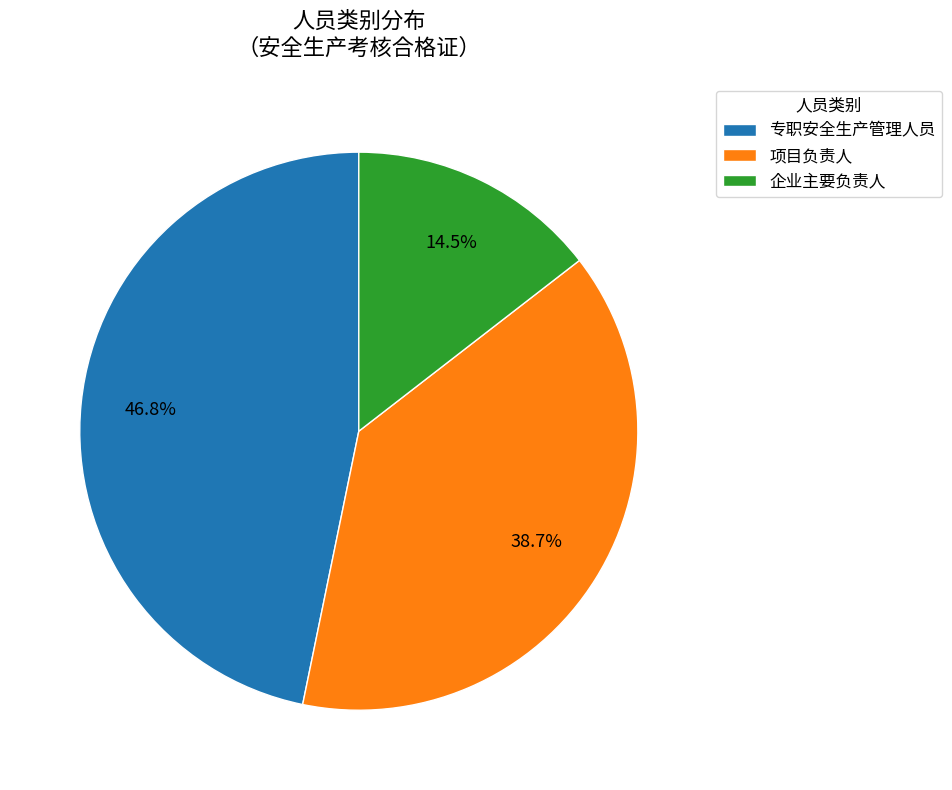

Is 专职安全生产管理人员 the majority of the pie?

No